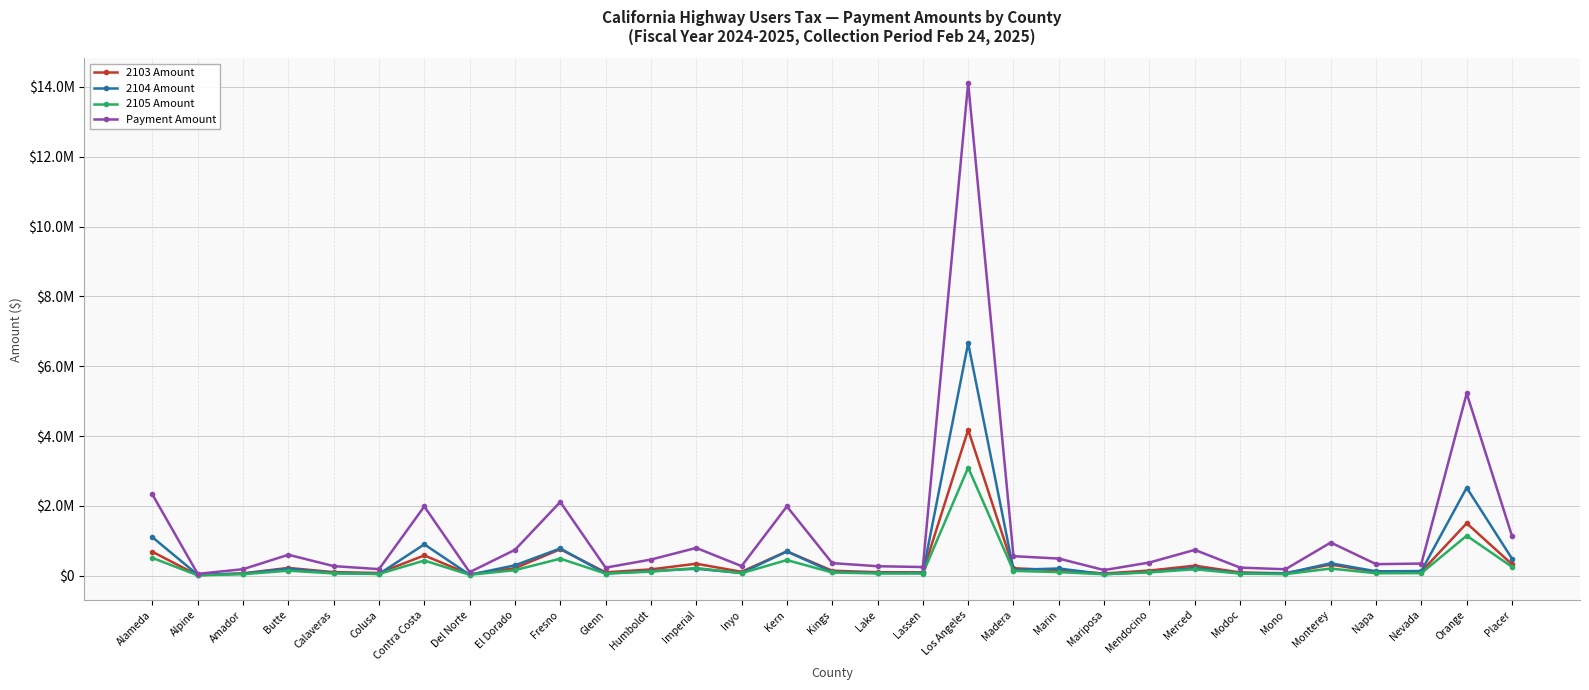

Which series ends up on top after the final intersection of 2103 Amount and 2104 Amount?

2104 Amount